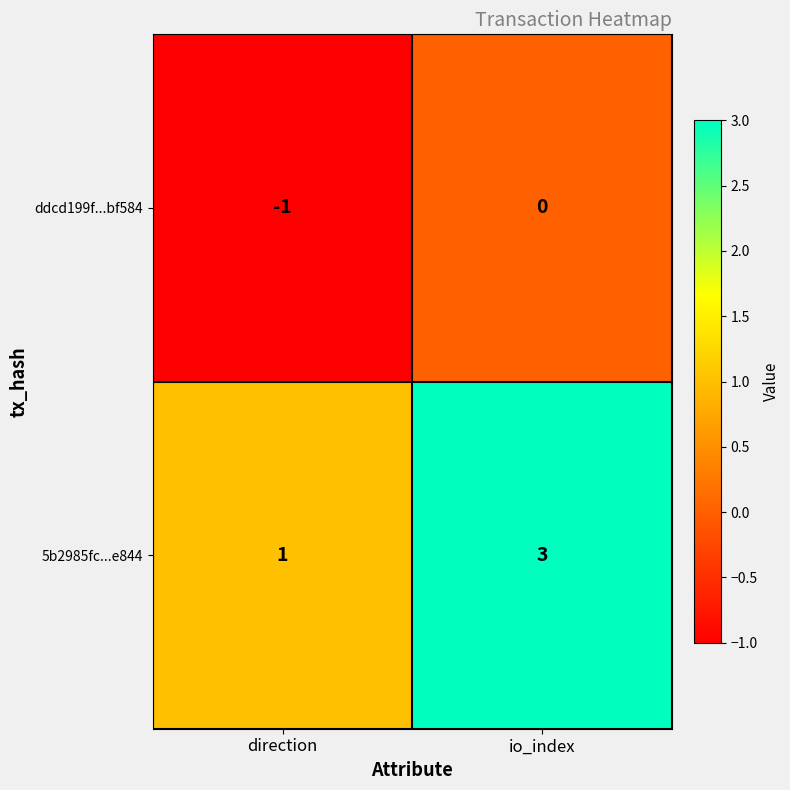

The 5b2985fc...e844 series shows 2 at io_index. True or false?

False